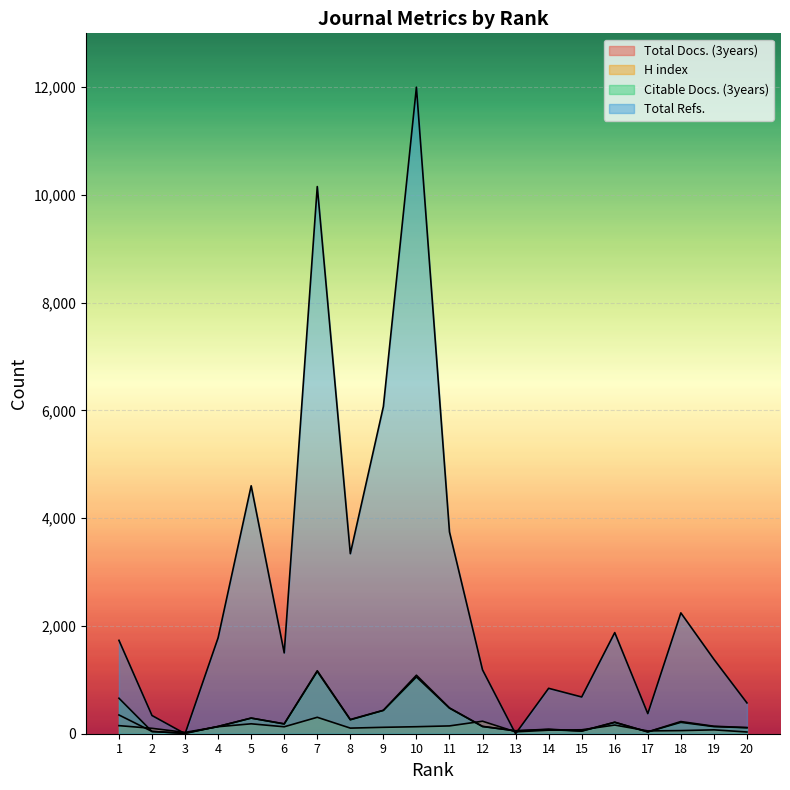

Reading right to left, what are all the values shown in this chart?

Total Docs. (3years): 20=114	19=139	18=226	17=34	16=214	15=51	14=84	13=54	12=137	11=479	10=1086	9=435	8=264	7=1169	6=184	5=290	4=135	3=6	2=42	1=348
H index: 20=32	19=72	18=58	17=52	16=161	15=73	14=66	13=35	12=232	11=145	10=130	9=119	8=104	7=305	6=129	5=184	4=130	3=25	2=100	1=150
Citable Docs. (3years): 20=111	19=132	18=211	17=34	16=211	15=48	14=77	13=54	12=133	11=475	10=1054	9=433	8=258	7=1156	6=181	5=290	4=135	3=10	2=41	1=659
Total Refs.: 20=572	19=1382	18=2243	17=373	16=1877	15=682	14=843	13=0	12=1185	11=3745	10=12000	9=6073	8=3342	7=10156	6=1500	5=4602	4=1781	3=0	2=338	1=1733